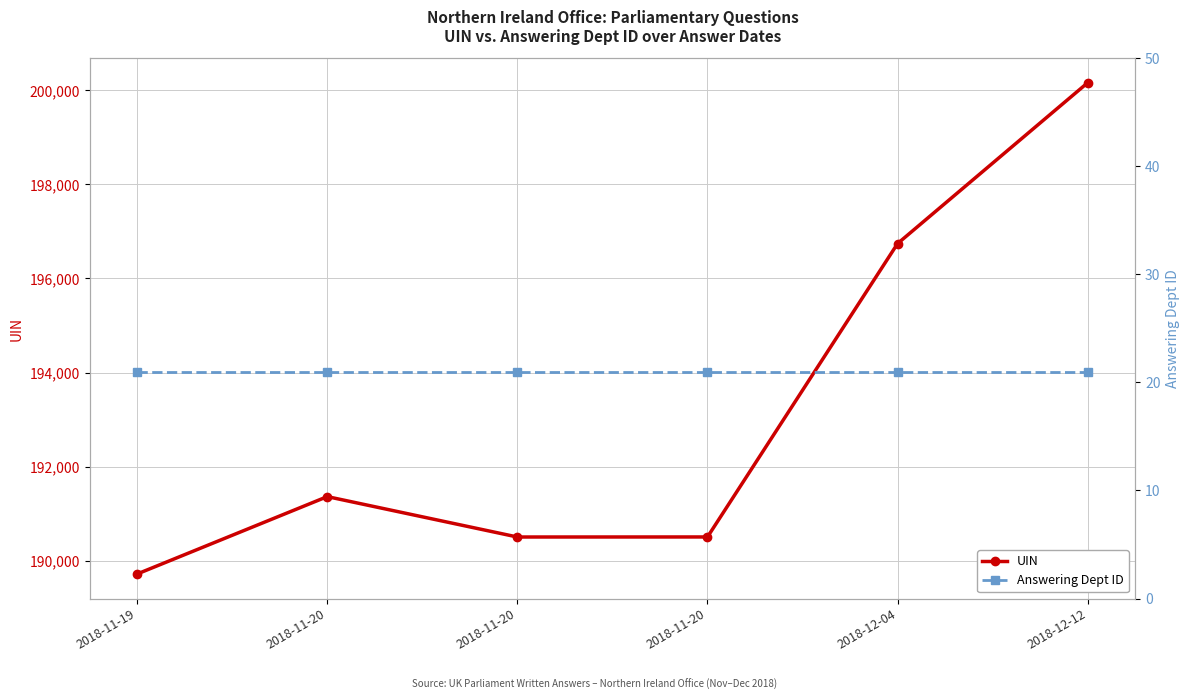

How many data points does each series have?

6